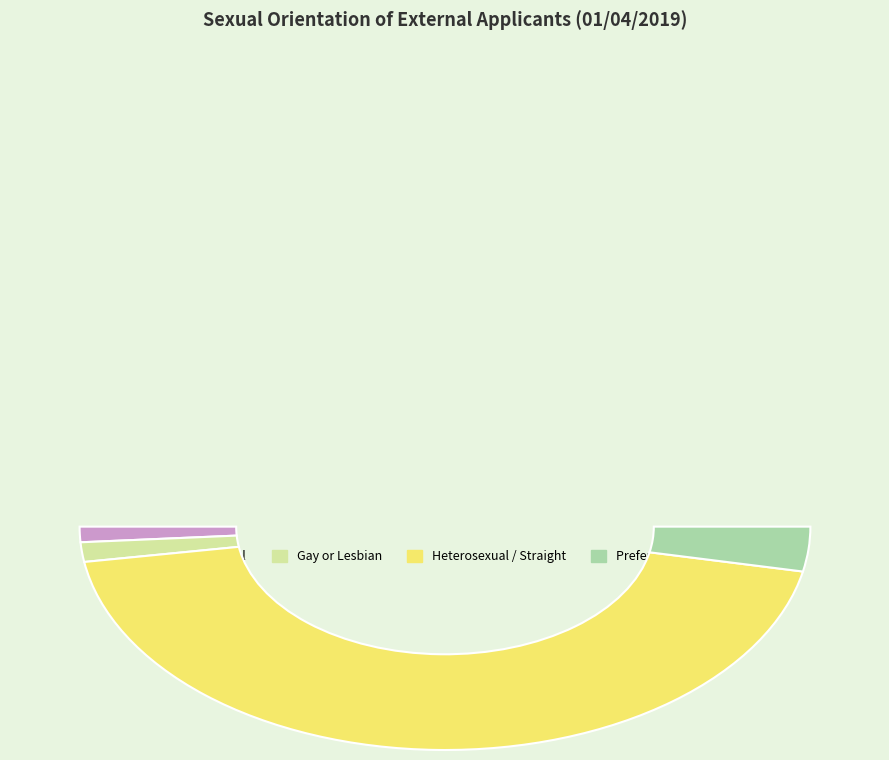

What percentage is the Bisexual slice, to the nearest percent?

2%